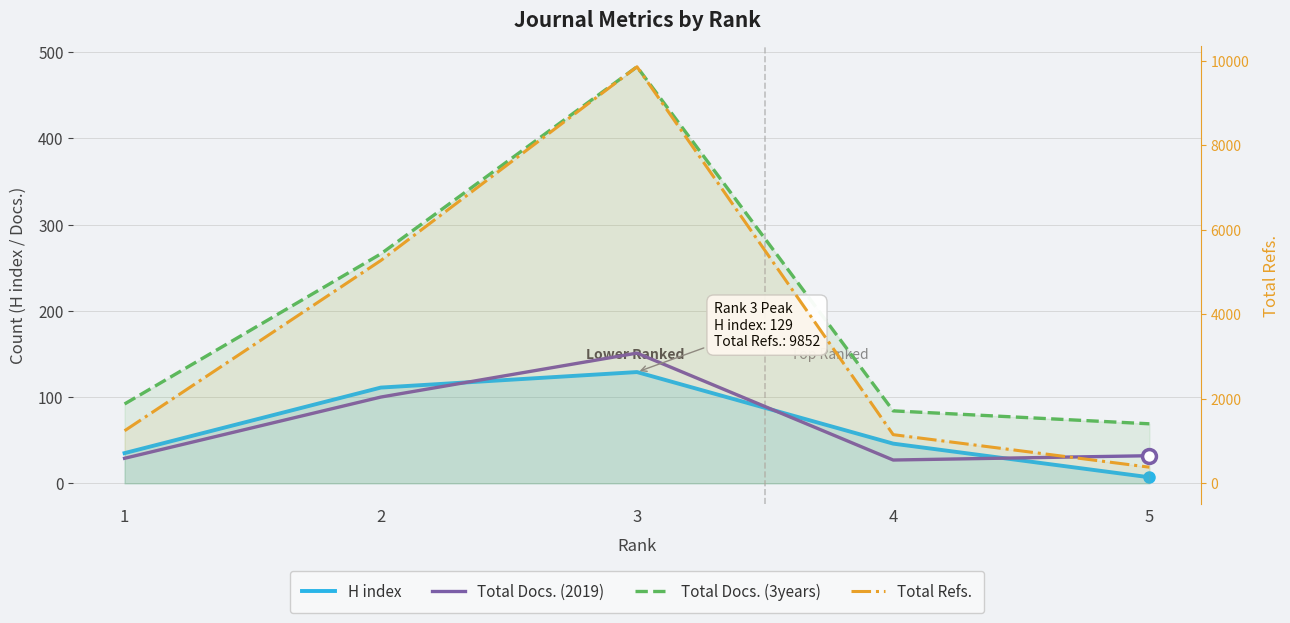

How many data points in Total Docs. (2019) are above 32?

2